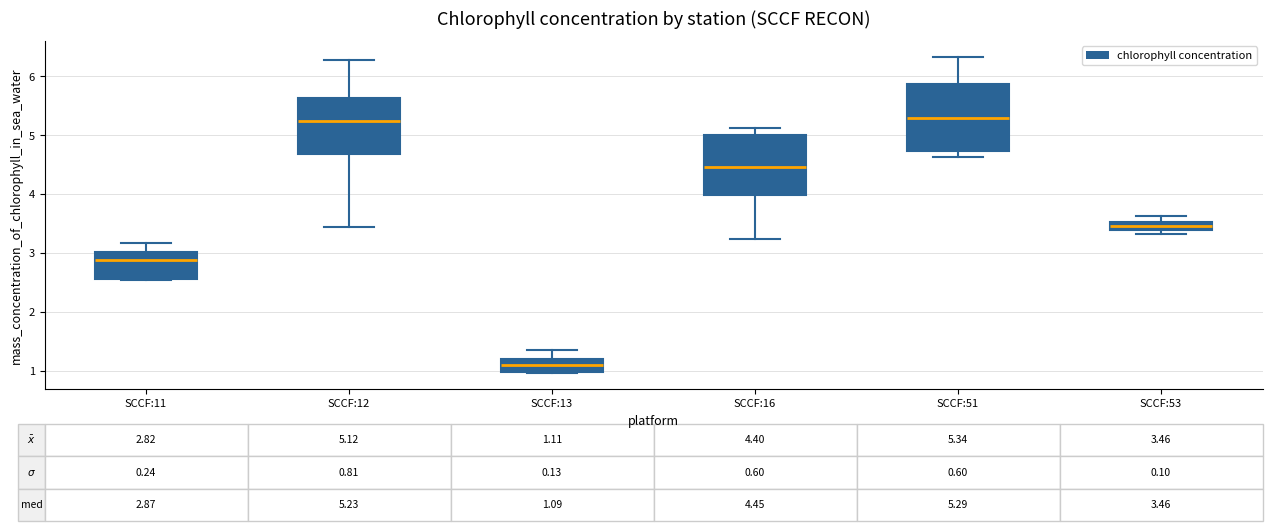

Comparing the boxes themselves (not the whiskers), which one is the tallest?

SCCF:51